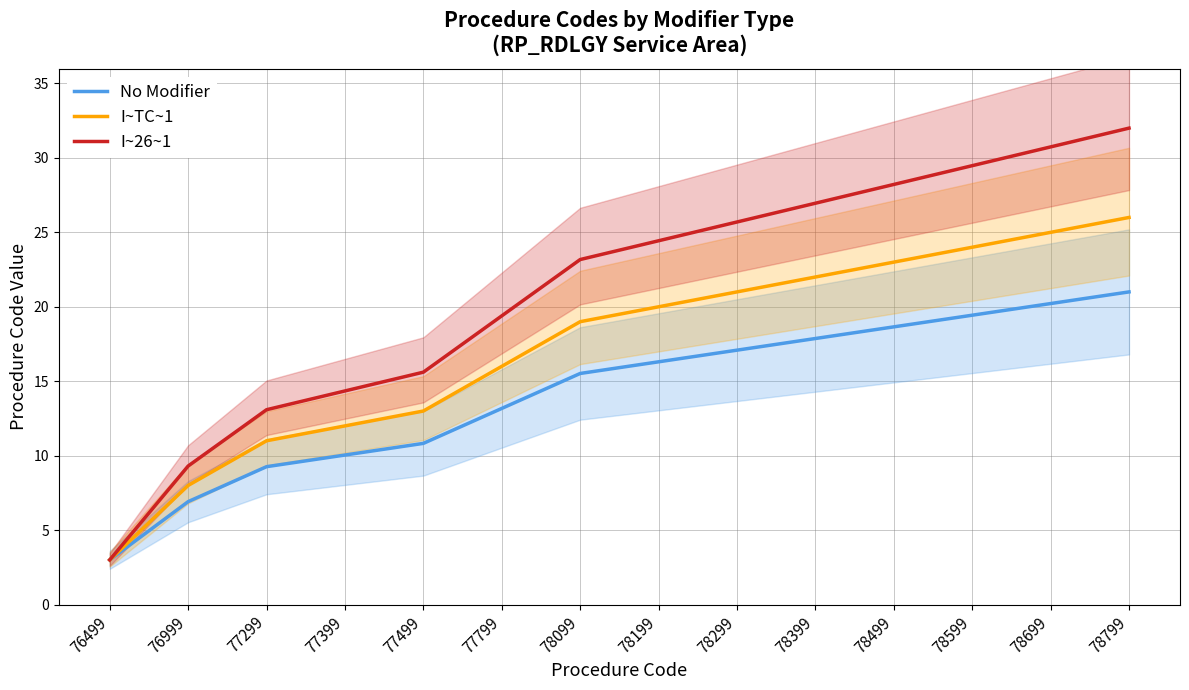

Which series has the largest range (max minus min)?

I~26~1